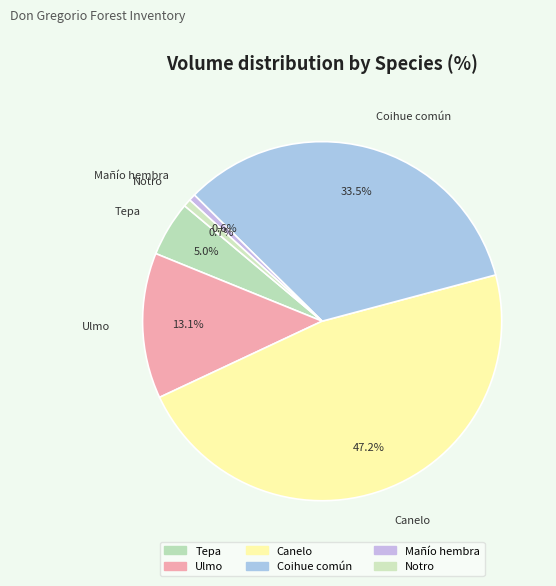

How many slices are in this pie chart?

6